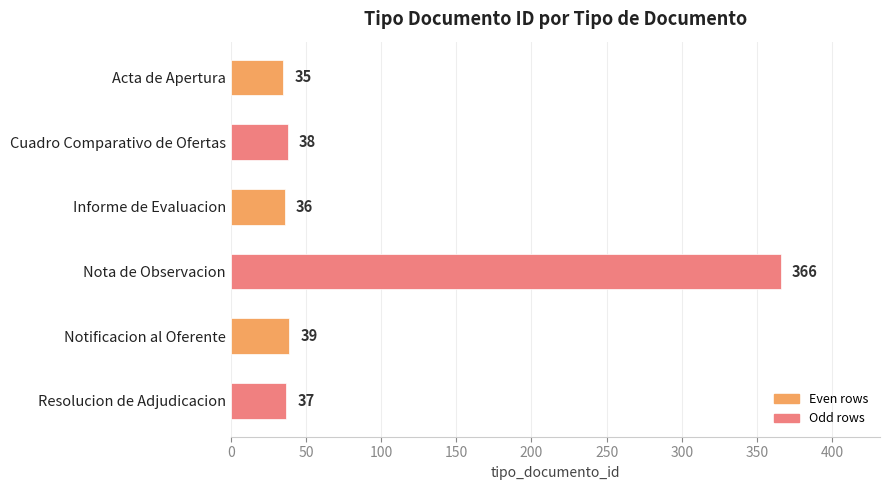

Rank the categories by value from highest to lowest.

Nota de Observacion, Notificacion al Oferente, Cuadro Comparativo de Ofertas, Resolucion de Adjudicacion, Informe de Evaluacion, Acta de Apertura